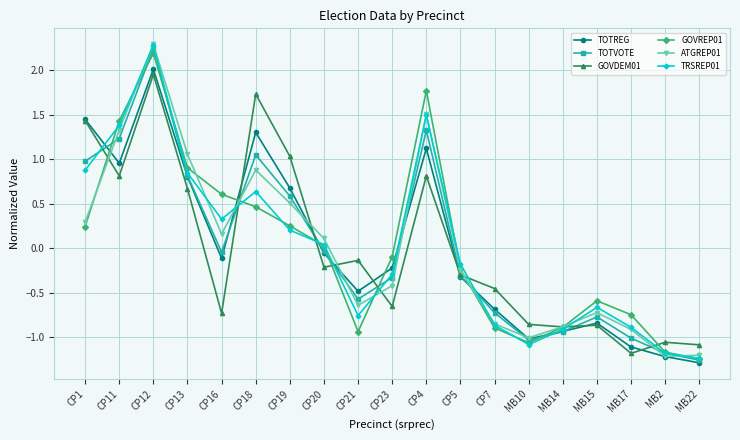

At which category does GOVDEM01 reach its first local peak?

CP12